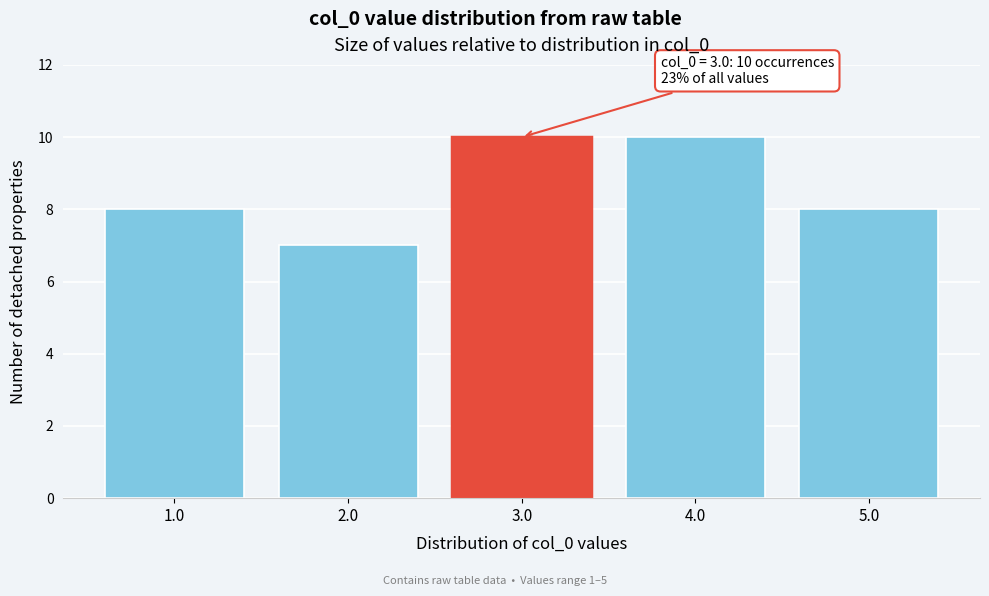

Reading left to right, extract all data points from this chart.

8	7	10	10	8